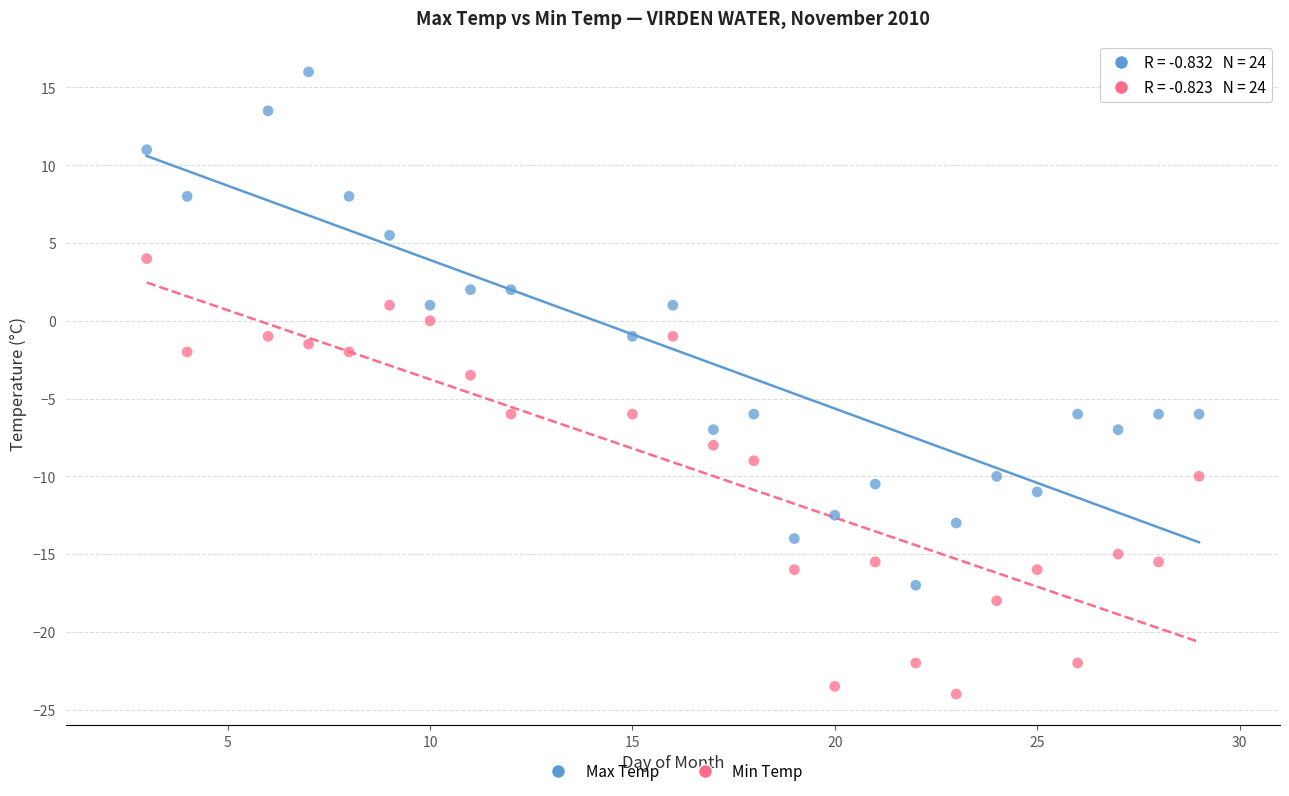

What are all the series names shown in the legend?

Max Temp, Min Temp